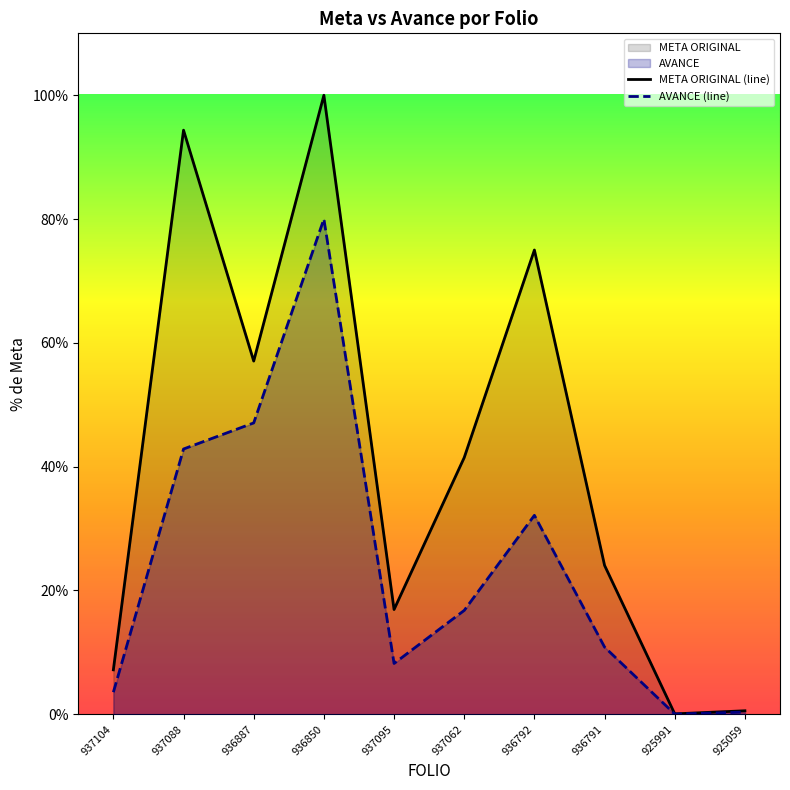

How many distinct data groups are displayed?

2